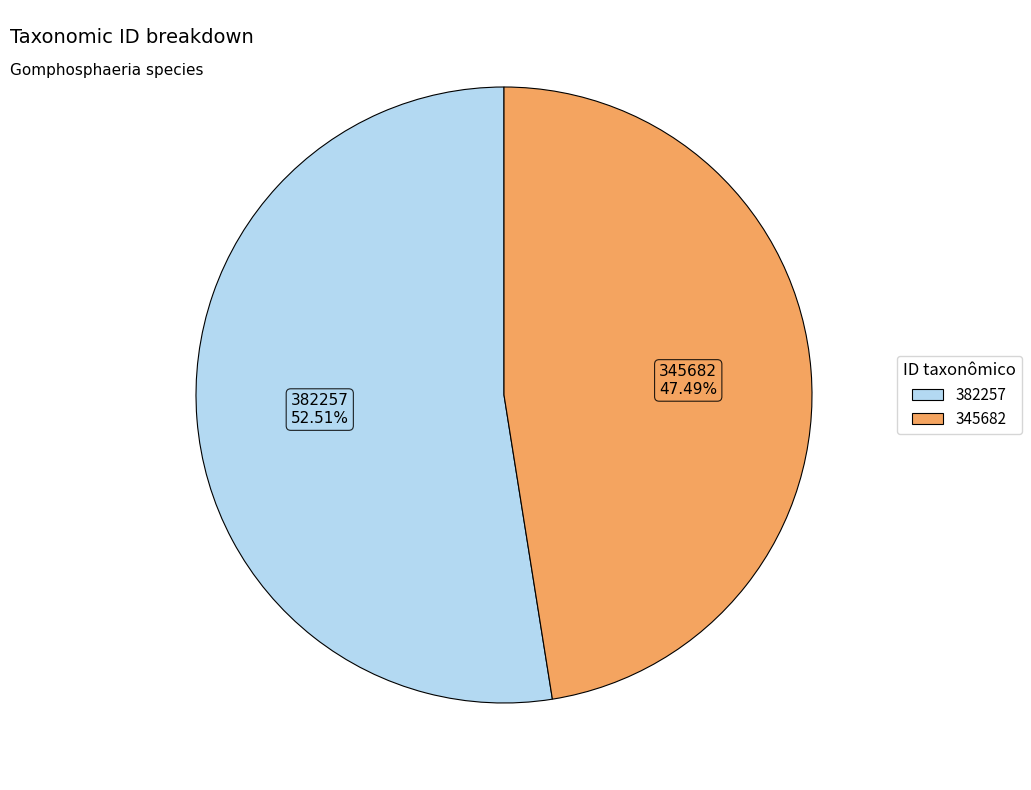

Which slice is the smallest?

345682